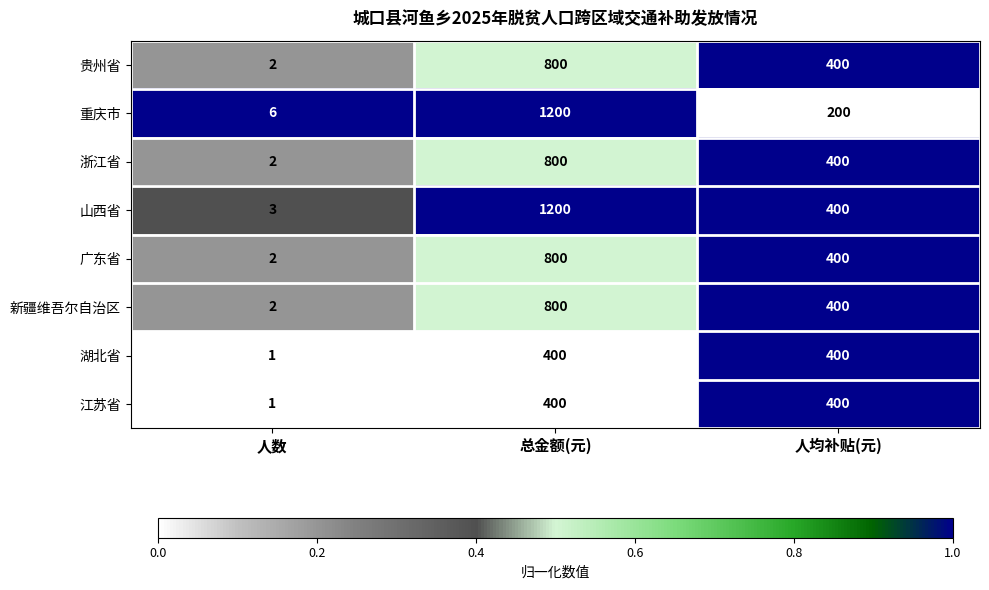

What is the approximate value of 贵州省 at 总金额(元)?

800